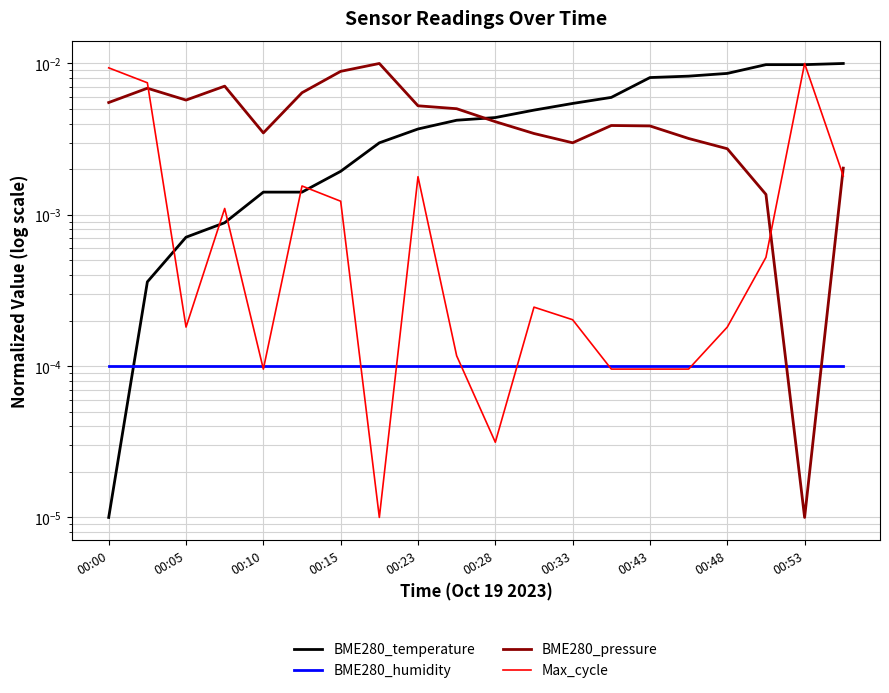

How many lines are shown in the chart?

4